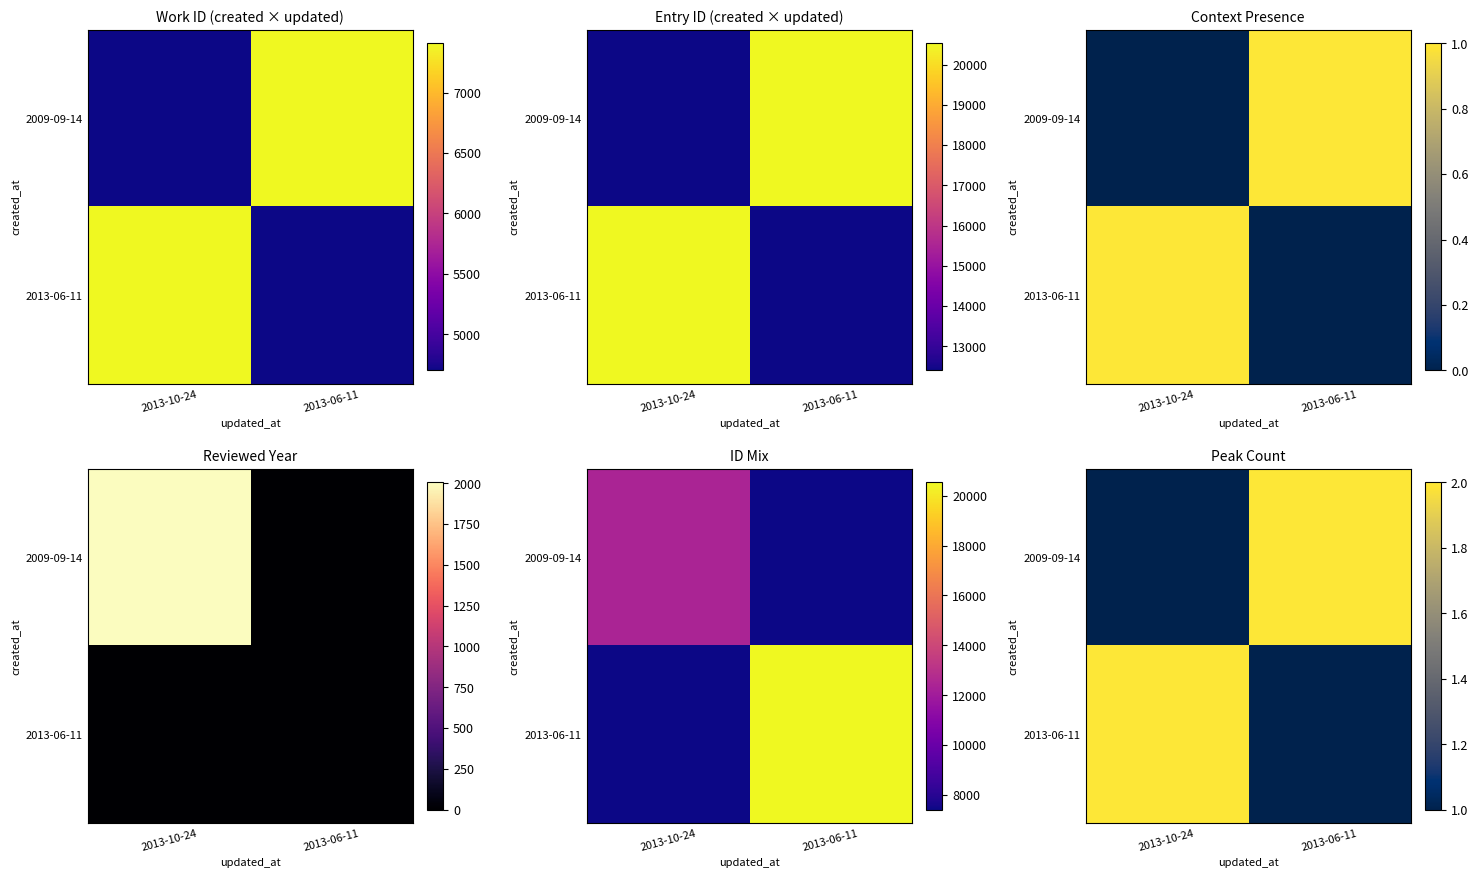

How many data points does each series have?

2